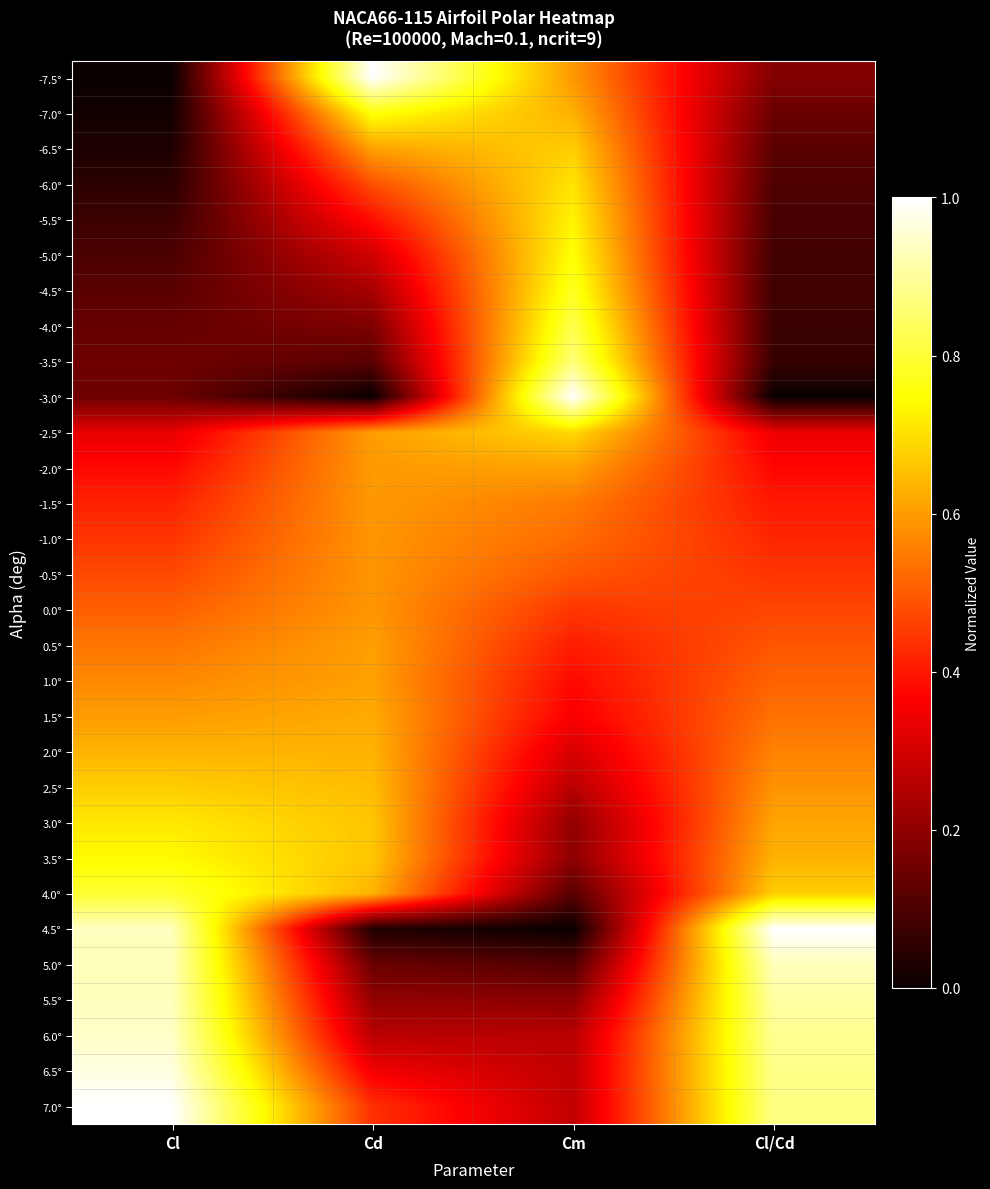

What is the total value across all series at Cd?

14.1